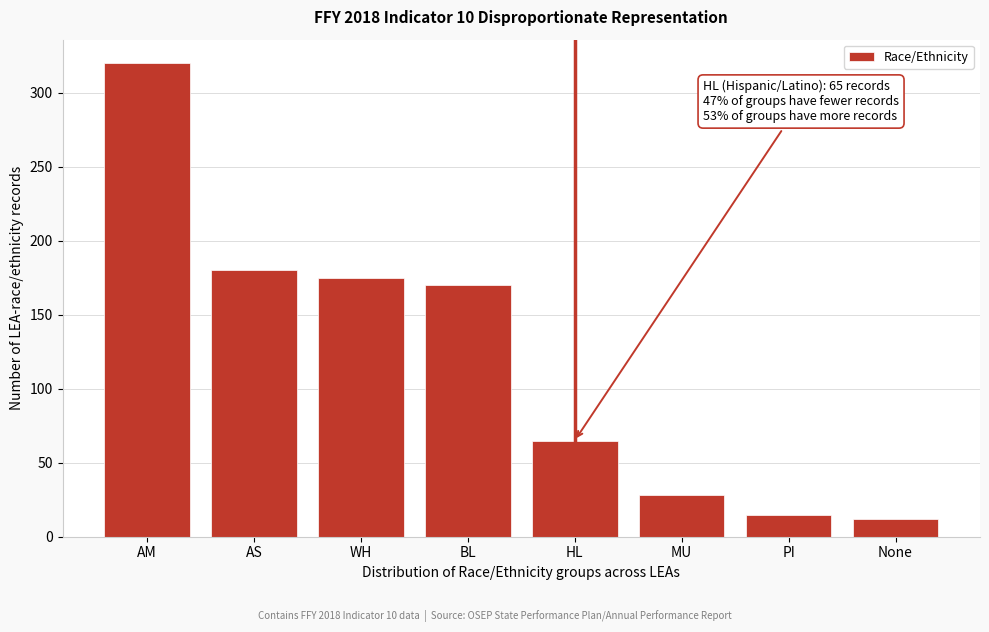

Reading right to left, transcribe all the data shown in this chart.

None=12	PI=15	MU=28	HL=65	BL=170	WH=175	AS=180	AM=320